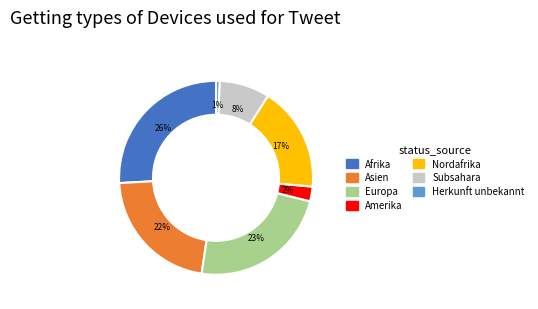

To the nearest percent, what is the average slice percentage?

14%